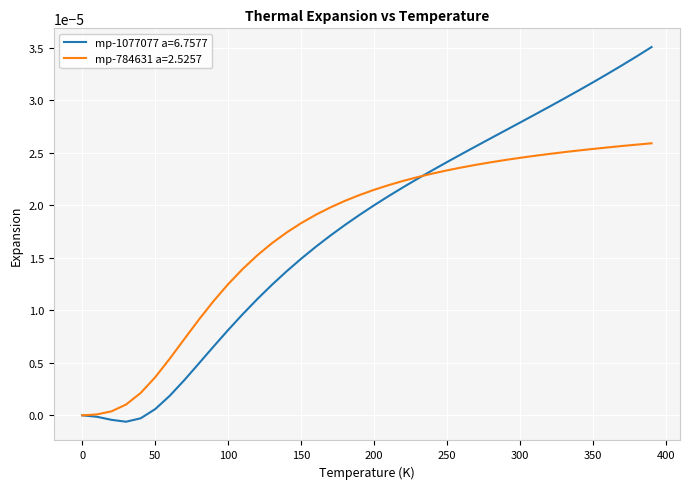

Which series has the largest range (max minus min)?

mp-1077077 a=6.7577